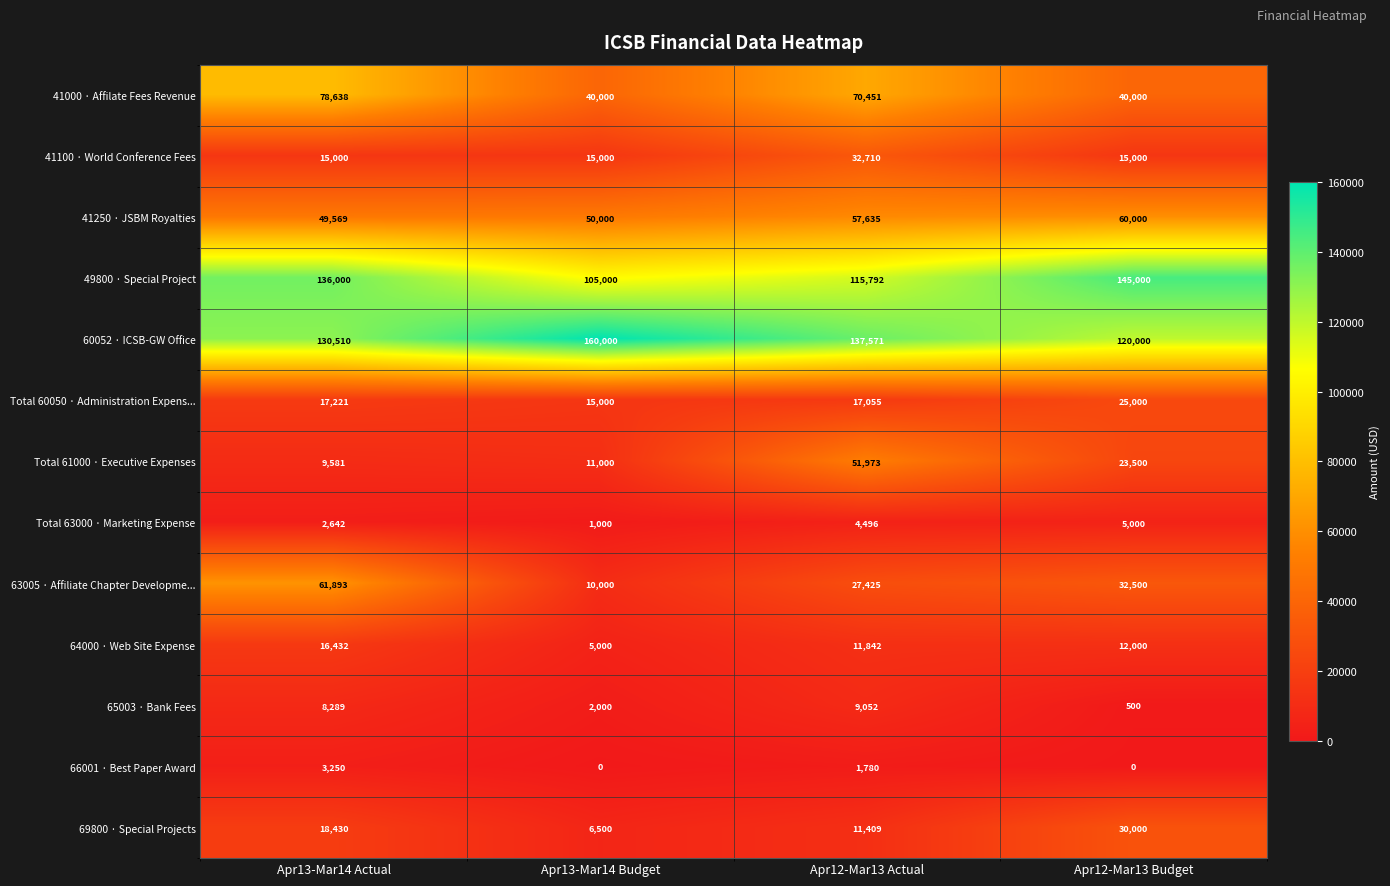

At which label is 64000 · Web Site Expense closest to 10716?

Apr12-Mar13 Actual